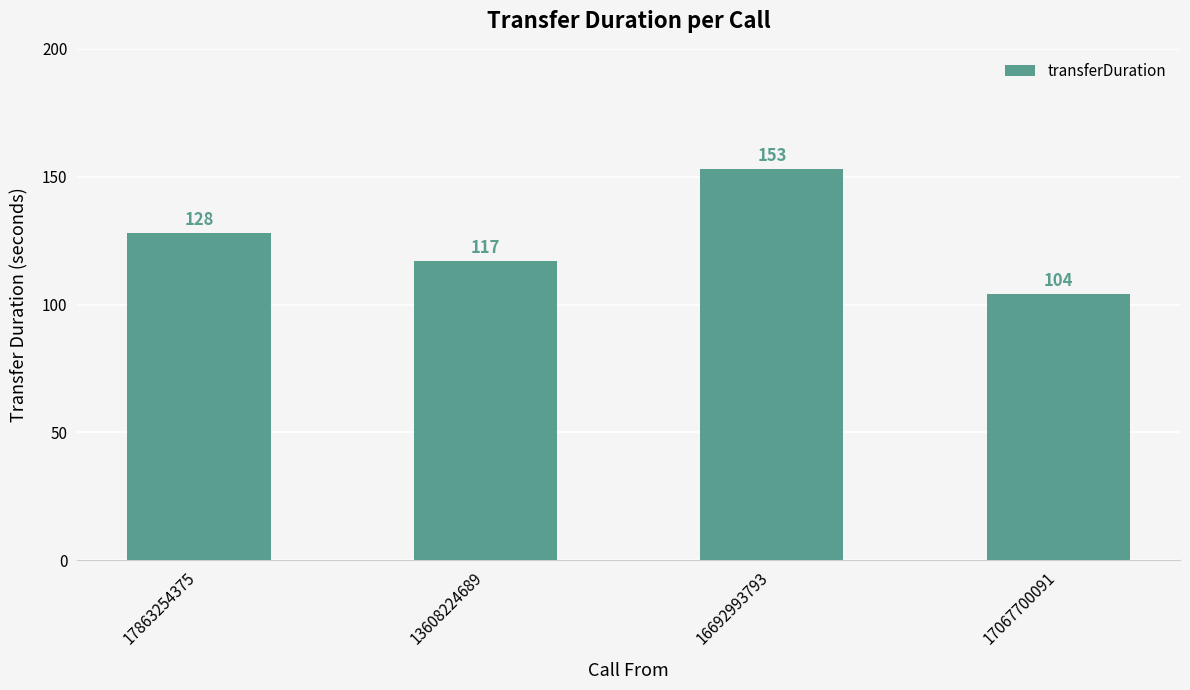

The chart shows a value of 117 at 13608224689. True or false?

True